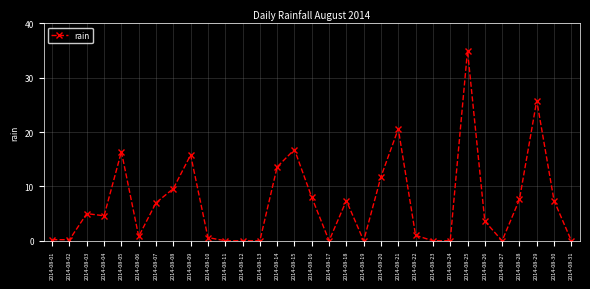

What is the change in value from 2014-08-04 to 2014-08-24?

-4.6